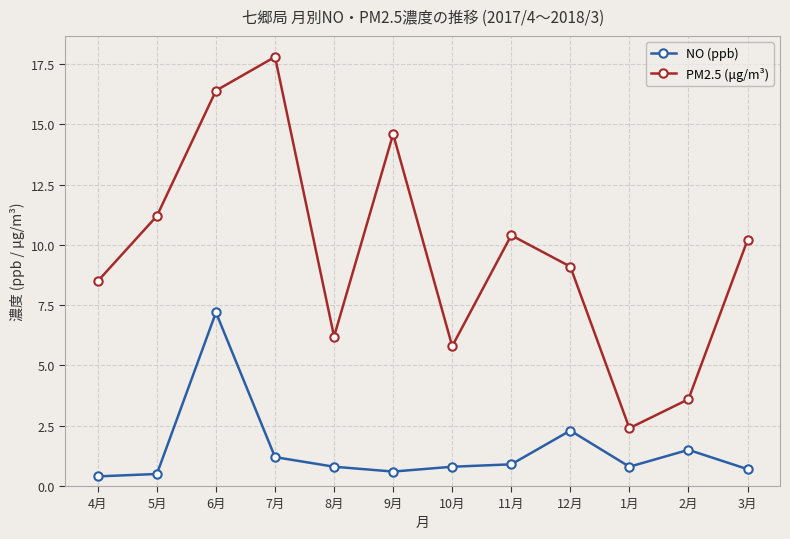

True or false: NO (ppb) and PM2.5 (μg/m³) cross at least once.

False